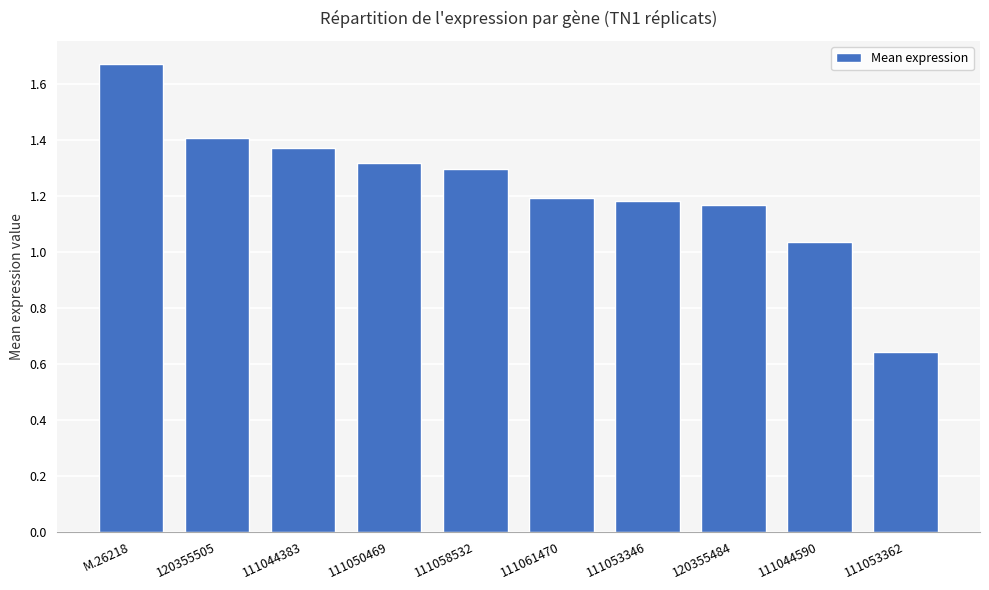

What is the ratio of the value at 111053346 to the value at 111058532?

0.9